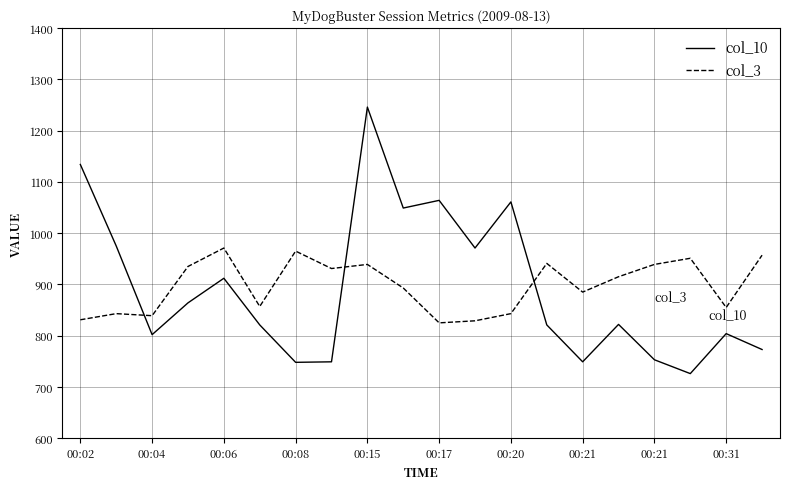

Which series has the largest range (max minus min)?

col_10